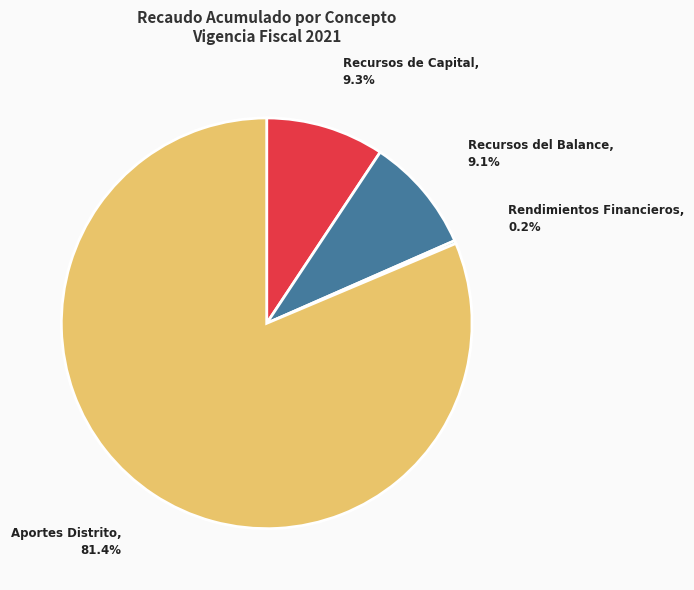

Approximately how many times larger is the value at Recursos del Balance compared to Recursos de Capital?

1.0